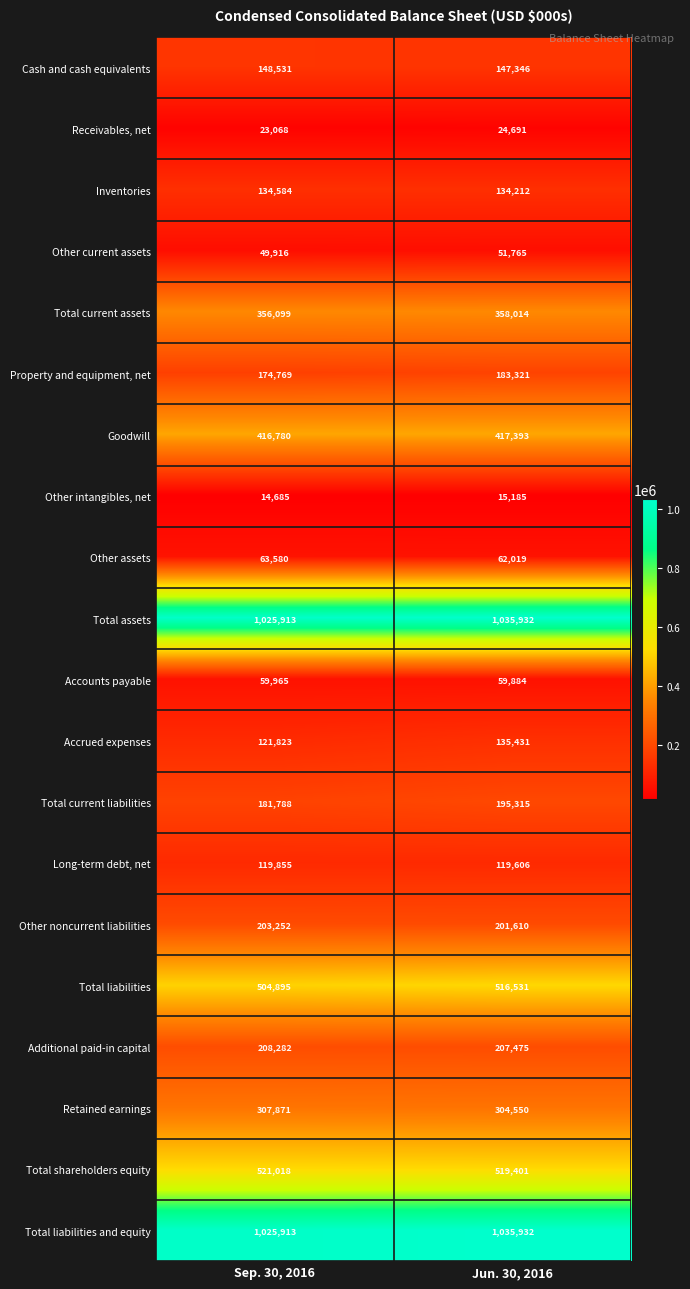

What is the smallest value displayed?

14685